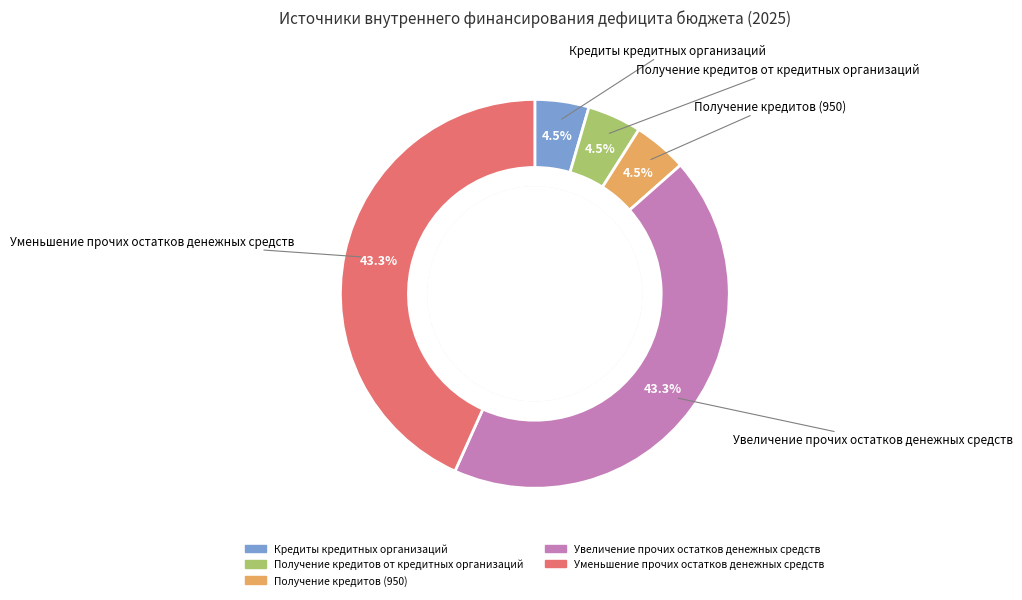

Approximately how many times larger is the value at Получение кредитов от кредитных организаций compared to Получение кредитов (950)?

1.0